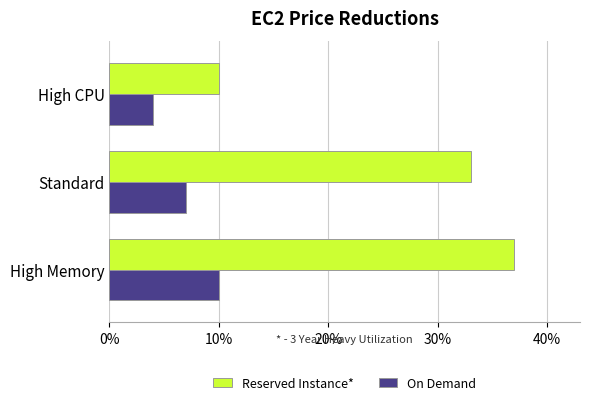

Rank the series by their average value, from highest to lowest.

Reserved Instance*, On Demand